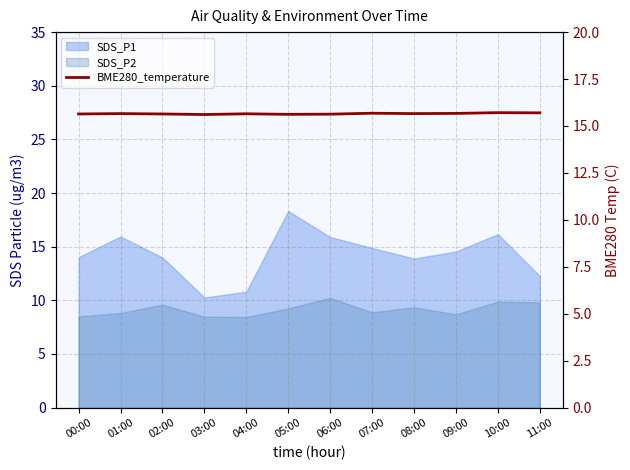

What is the label of the 7th point from the left?

06:00